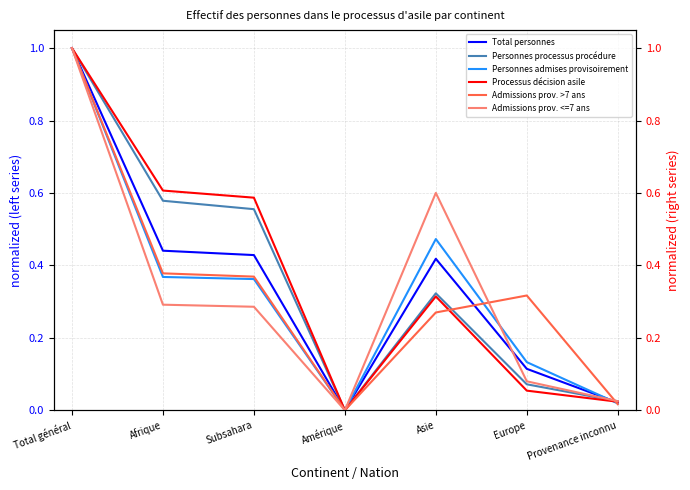

At which label is Processus décision asile closest to 0?

Amérique